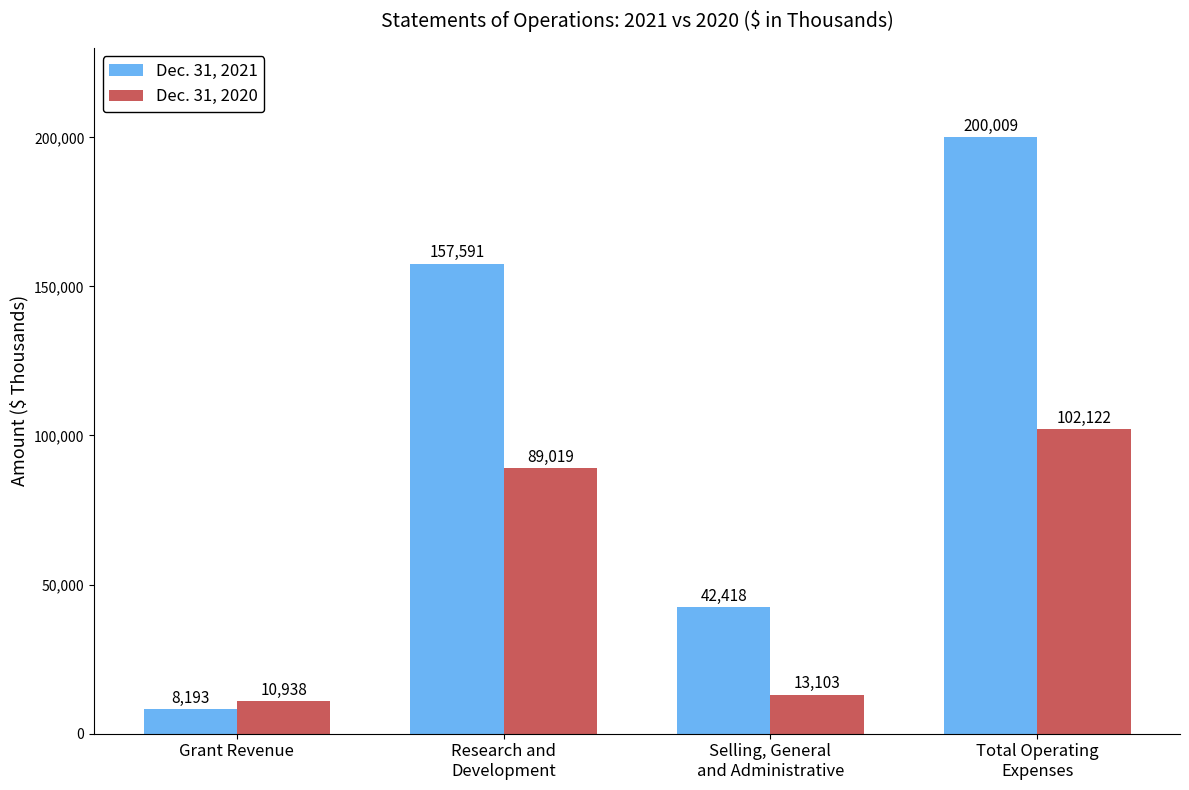

What is the average value of the Dec. 31, 2020 series?

53796